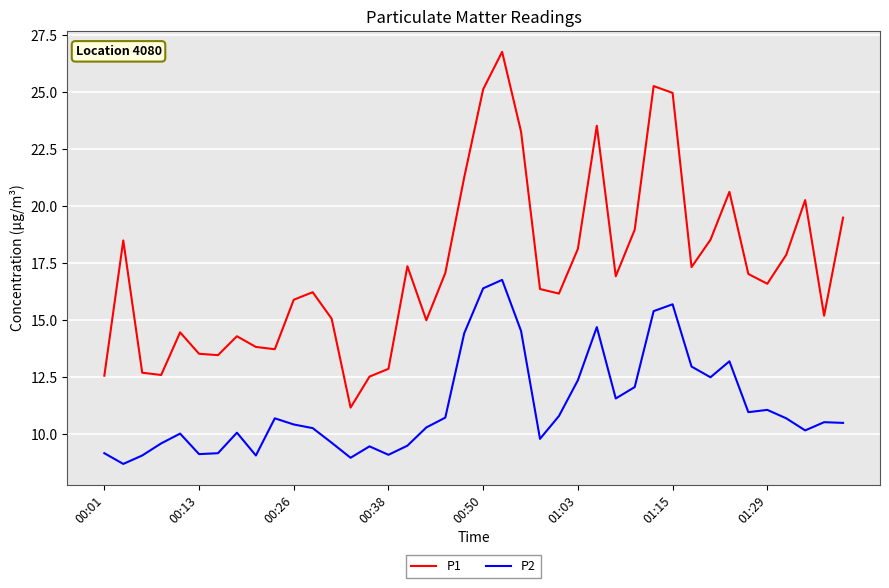

Which series has the largest total across all categories?

P1